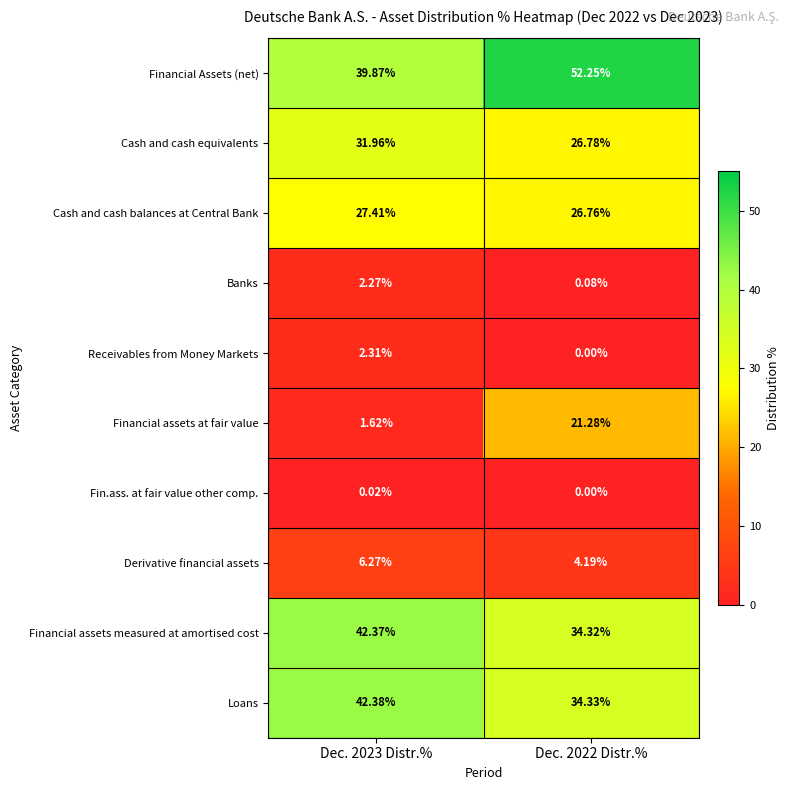

Which series has the largest total across all categories?

Financial Assets (net)